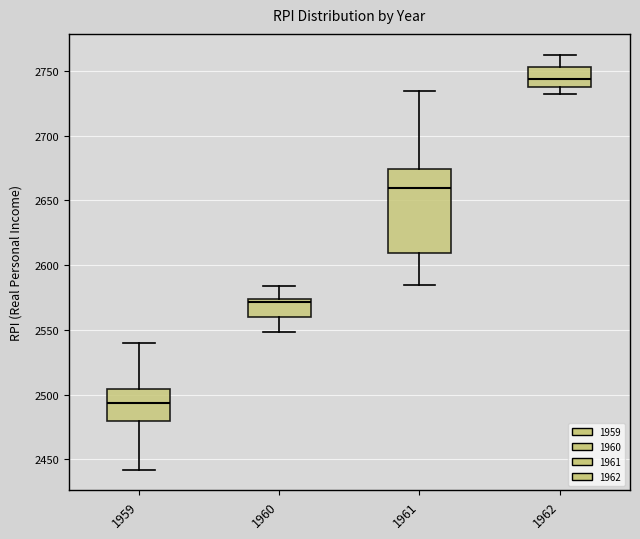

Where does the median line of the box at x = 1961 sit on the y-axis? The values are not printed on the chart, so give them approximately, as read against the axis.

2660